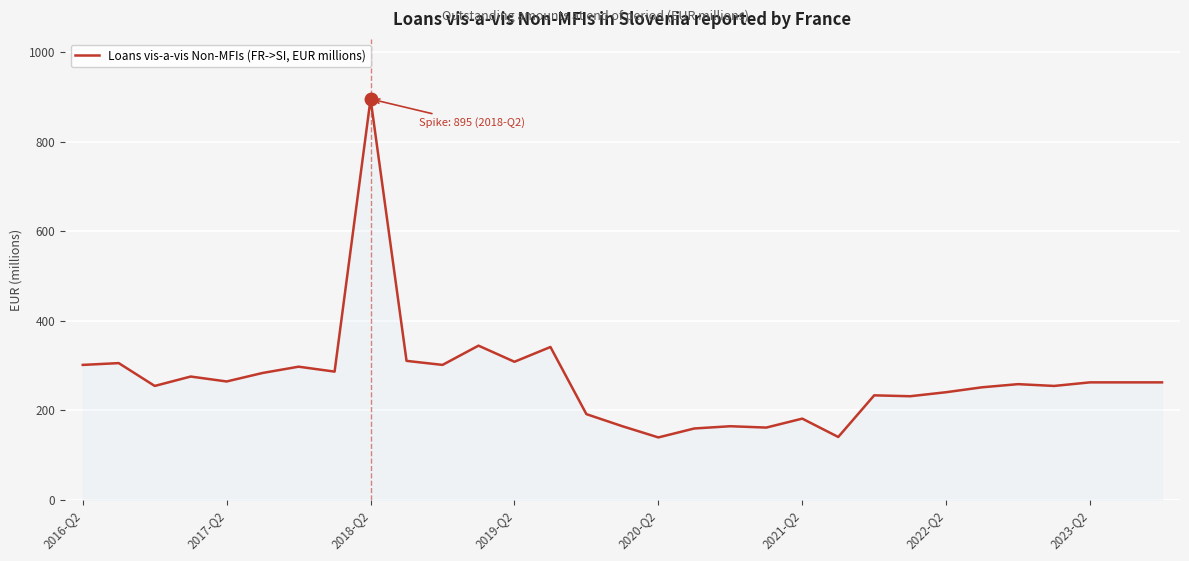

What is the difference between the second highest and second lowest values?

204